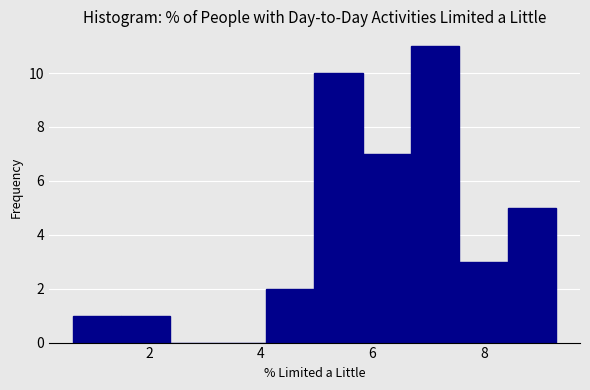

Reading left to right, transcribe this chart: for each bar, give the range it covers on the x-axis and its height. Neither the bar edges nor the heights are printed on the chart, so give them approximately, as read against the axes.

0.6 to 1.4: 1
1.4 to 2.4: 1
2.4 to 3.2: 0
3.2 to 4.0: 0
4.0 to 5.0: 2
5.0 to 5.8: 10
5.8 to 6.6: 7
6.6 to 7.6: 11
7.6 to 8.4: 3
8.4 to 9.2: 5